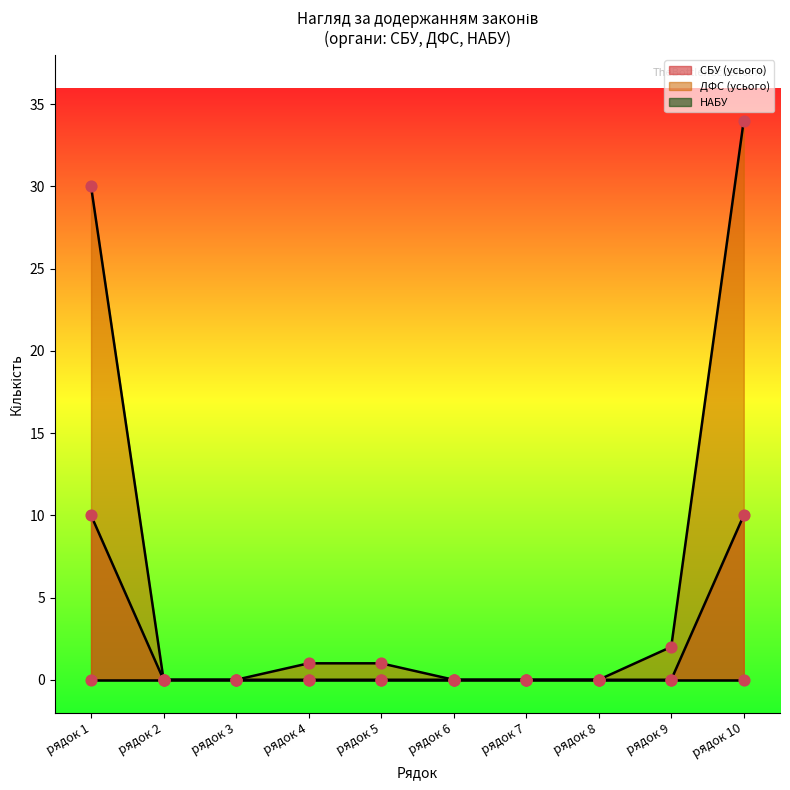

Which series contains the highest Y value?

ДФС усього